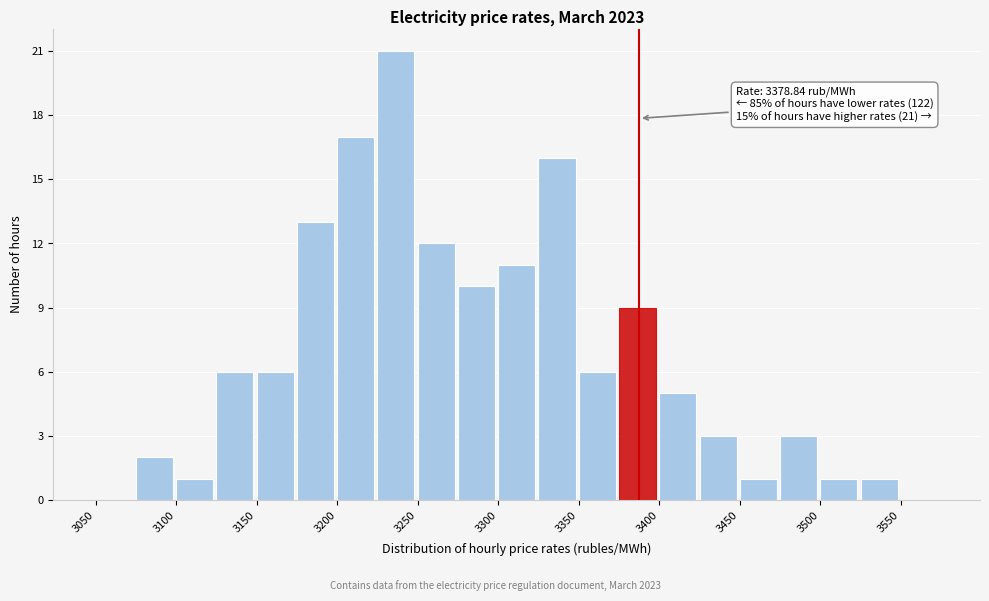

Over which range of the x-axis is the bar tallest?

3225 to 3250